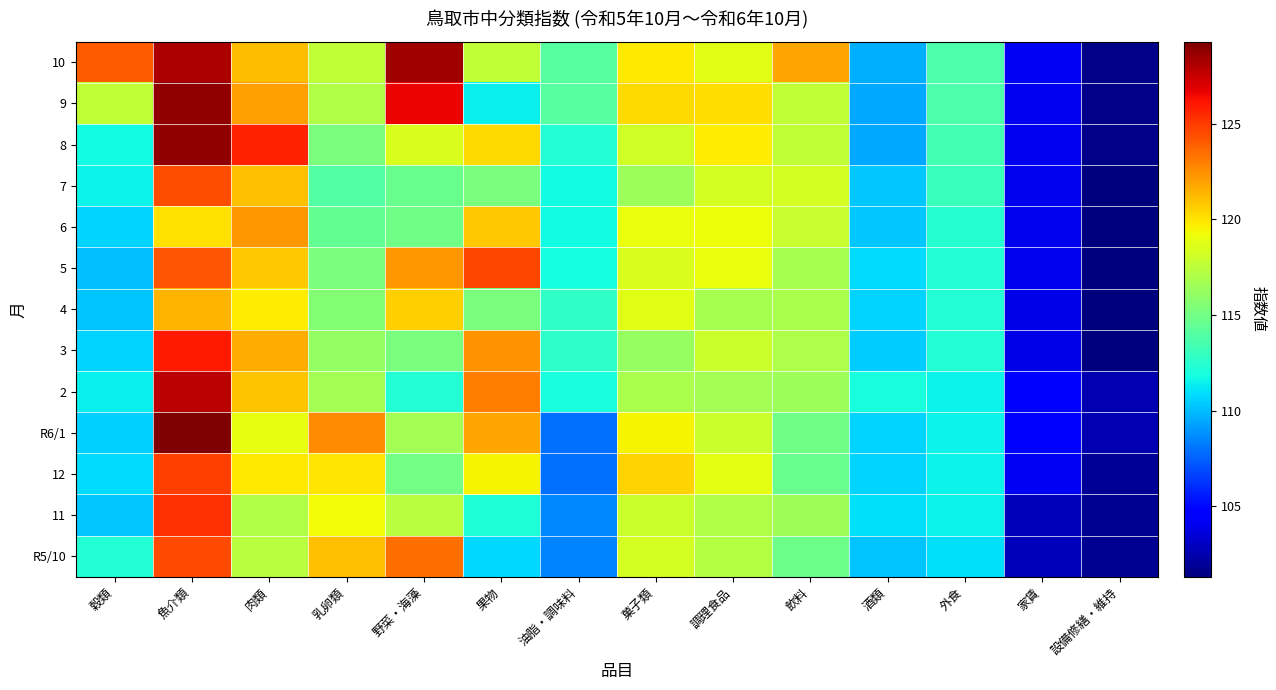

What is the minimum value shown in the chart?

101.3